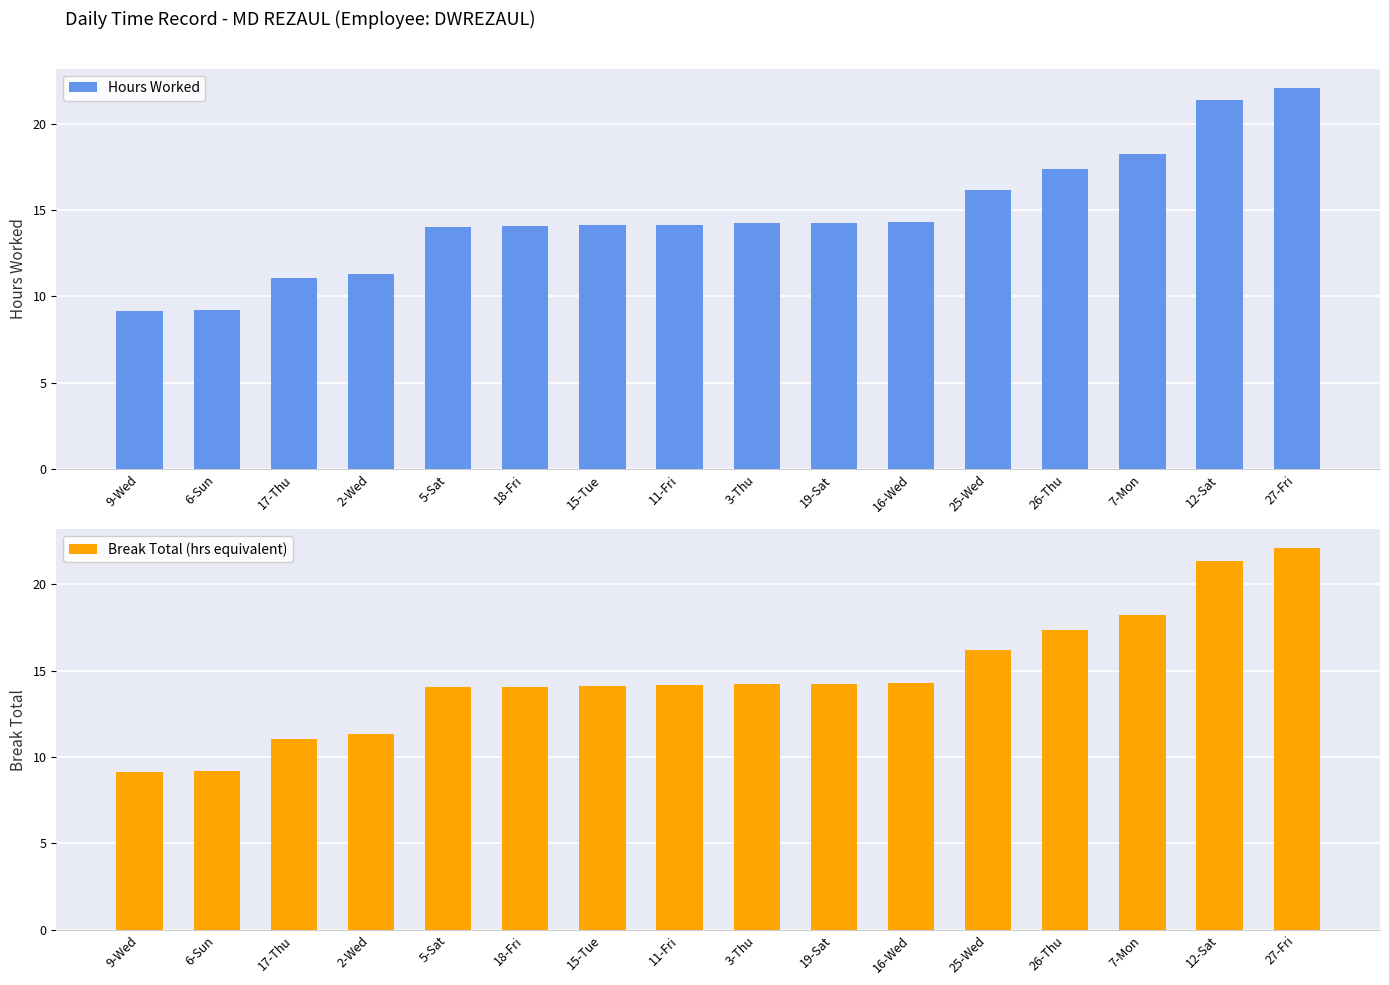

Rank the categories by Break Total (hrs equivalent) value from lowest to highest.

9-Wed, 6-Sun, 17-Thu, 2-Wed, 5-Sat, 18-Fri, 15-Tue, 11-Fri, 3-Thu, 19-Sat, 16-Wed, 25-Wed, 26-Thu, 7-Mon, 12-Sat, 27-Fri